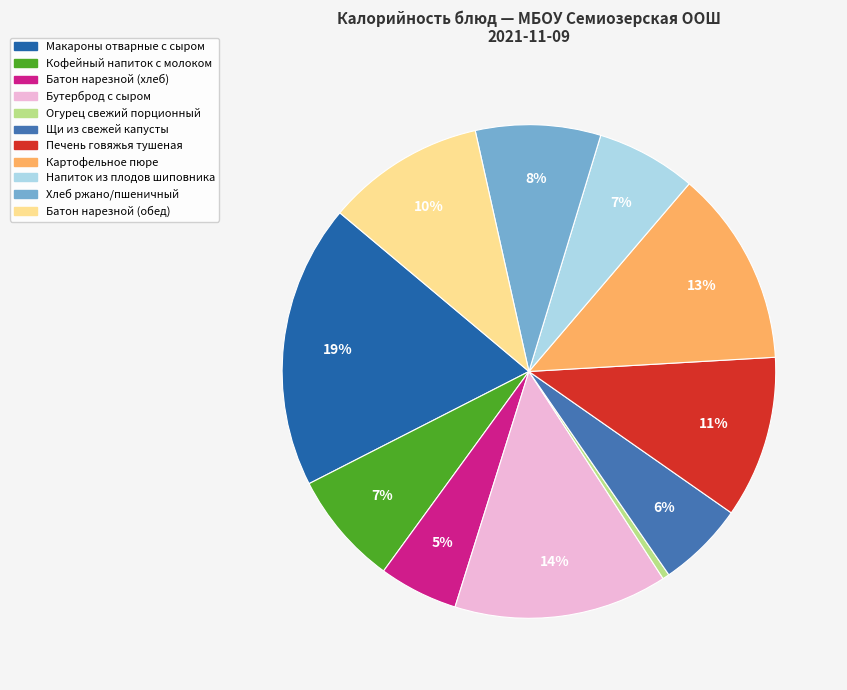

How many slices are in this pie chart?

11